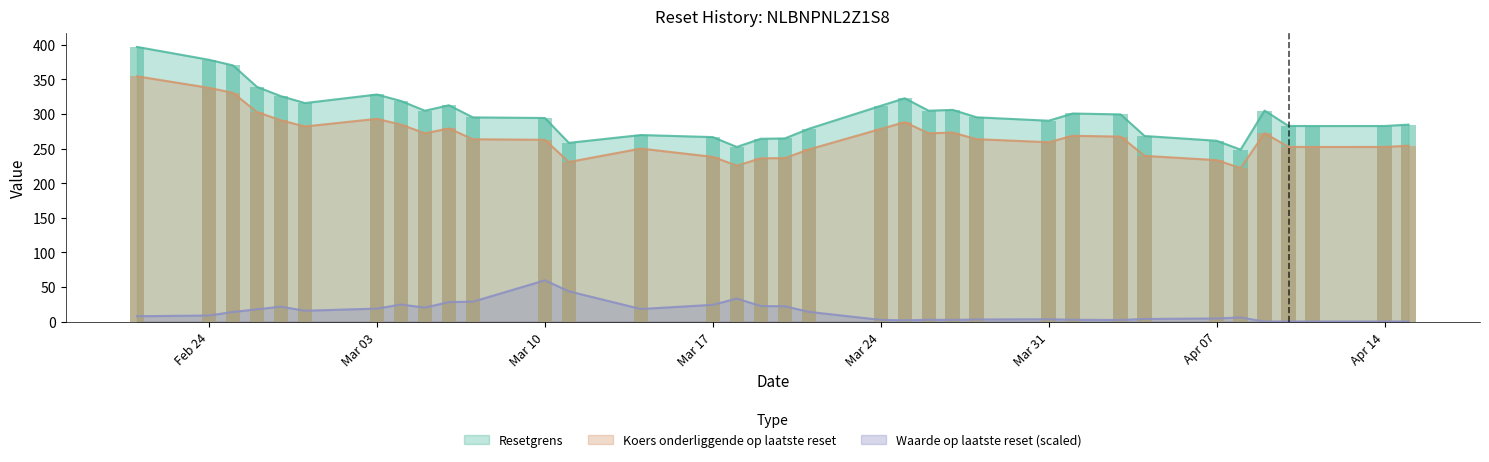

What is the difference between the Resetgrens values at 2025-02-28 and 2025-03-18?

63.4